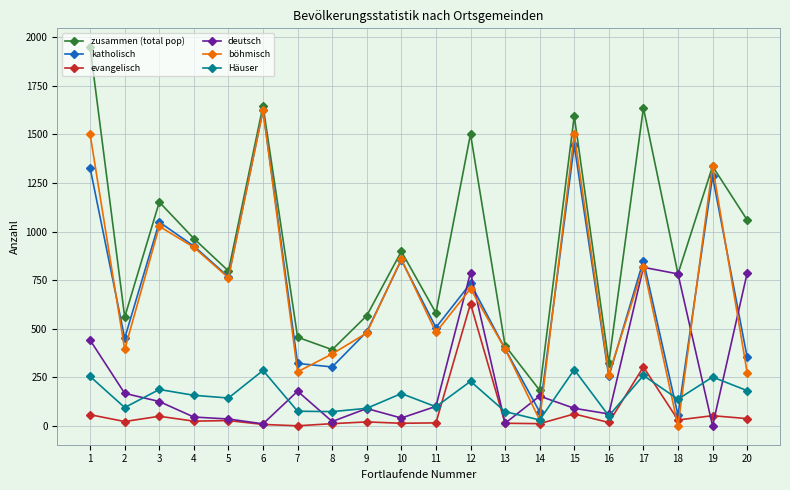

How many lines are shown in the chart?

6